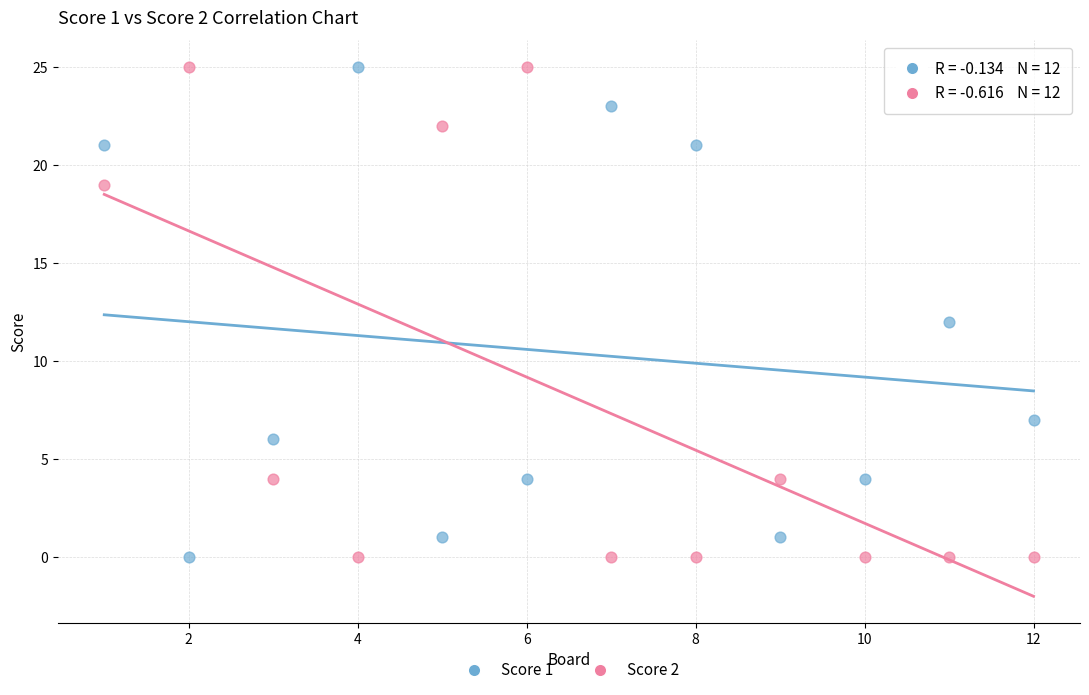

What is the X range (max minus min) for the scatter plot?

11